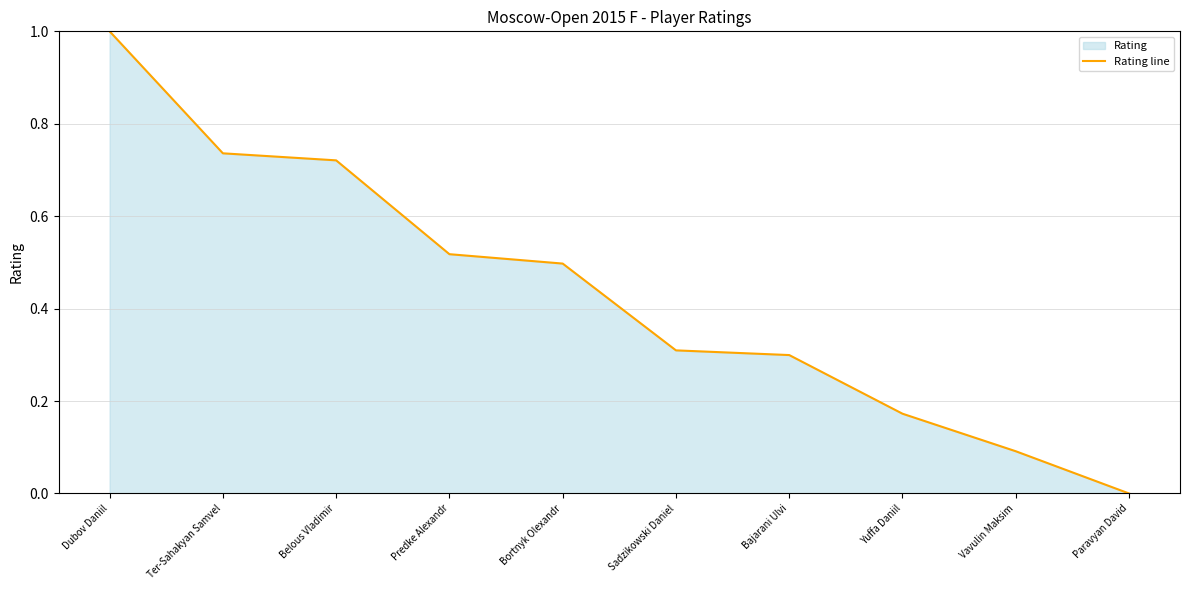

How many lines are shown in the chart?

1